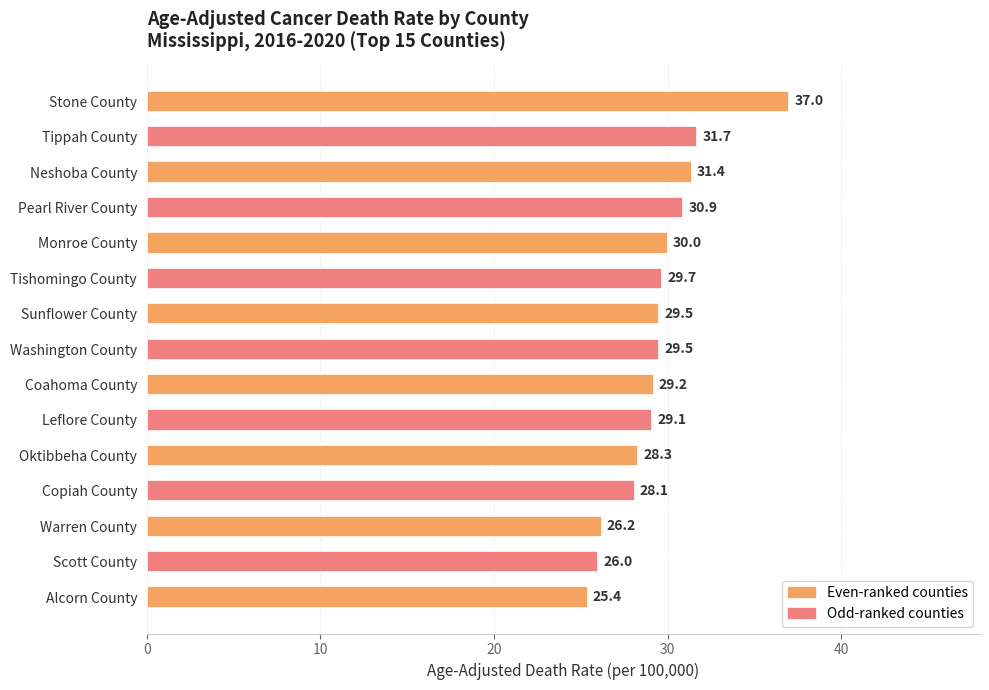

How many data points are above 29?

10